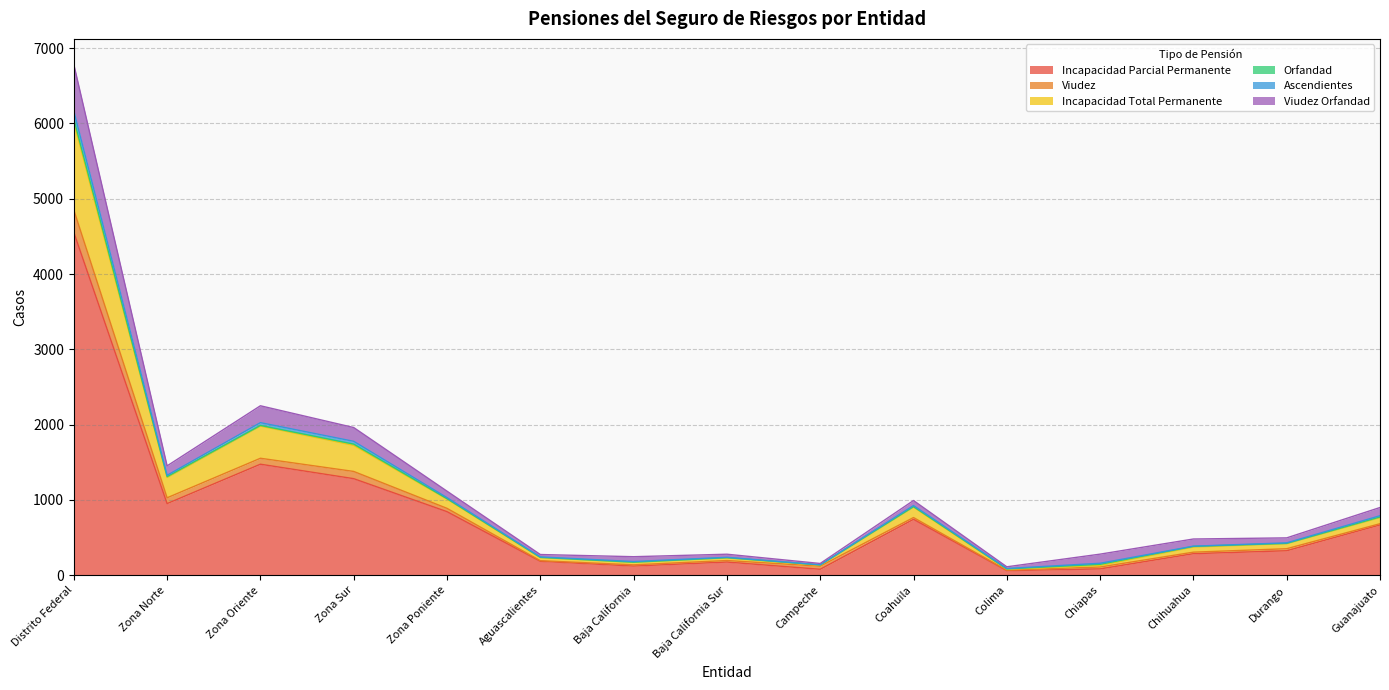

At which category is the sum across all series the highest?

Distrito Federal